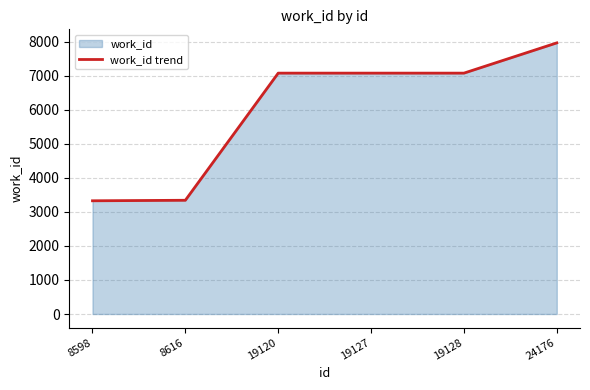

How many lines are shown in the chart?

1